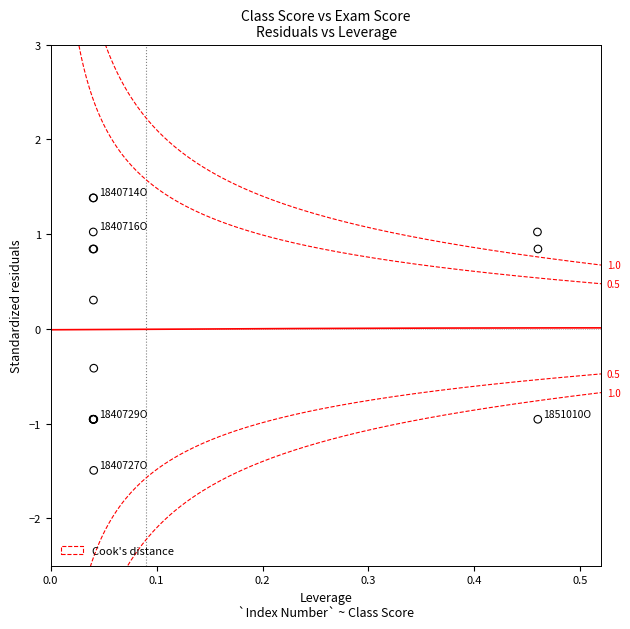

What Y value in the scatter plot is closest to 0?

0.3